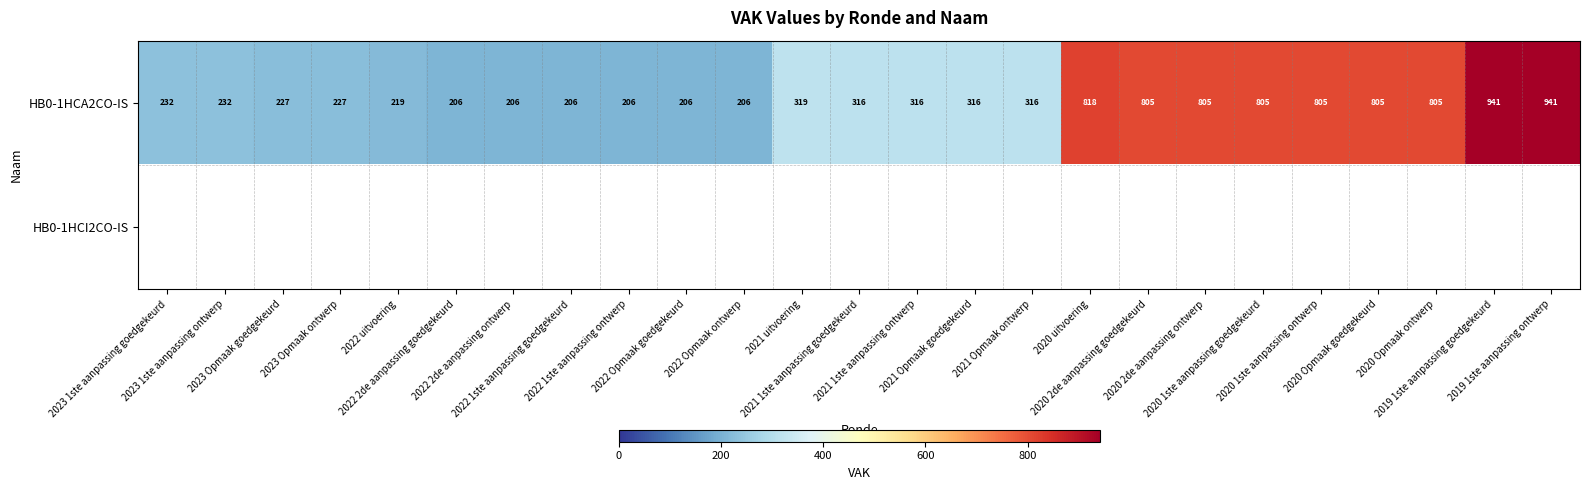

At which category does the chart reach its minimum across all series?

2022 2de aanpassing goedgekeurd